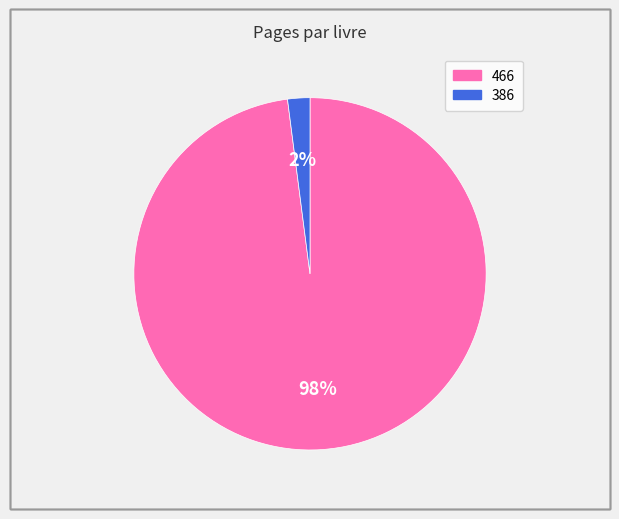

Which slice is the largest?

466